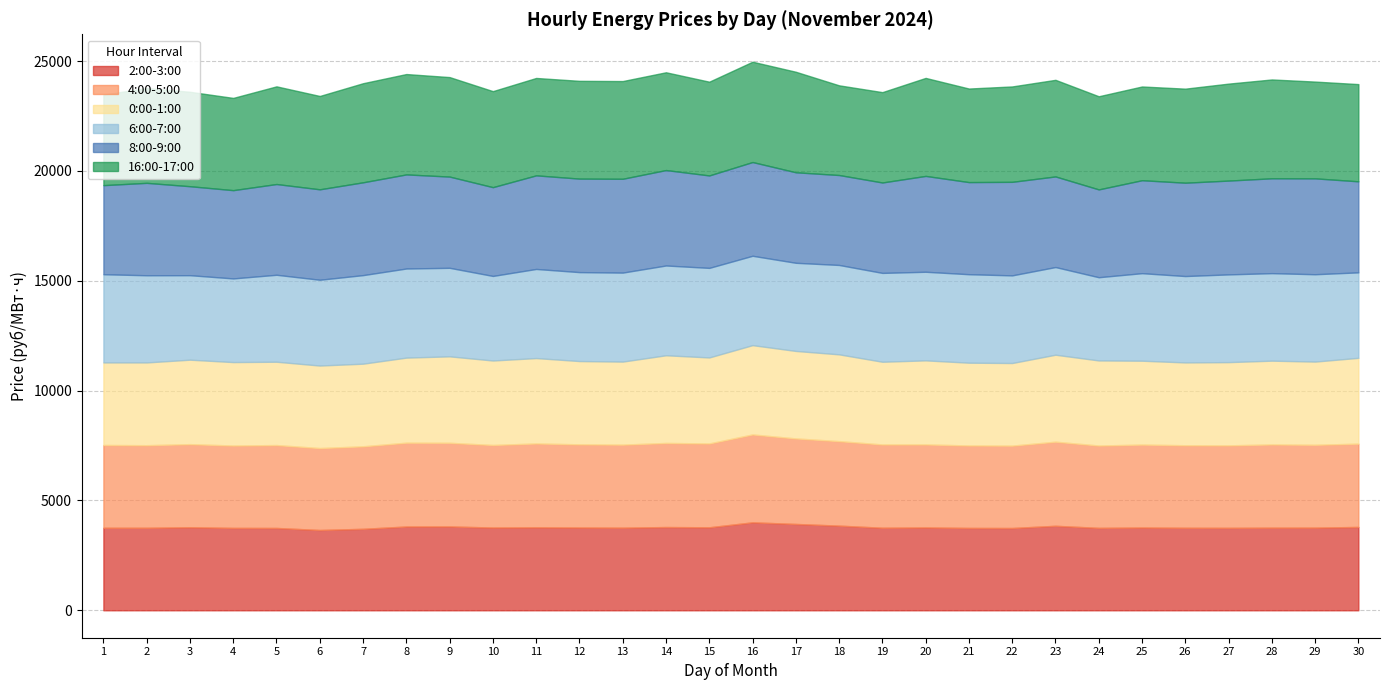

In 4:00-5:00, how many points are higher than both neighbors (excluding endpoints)?

9